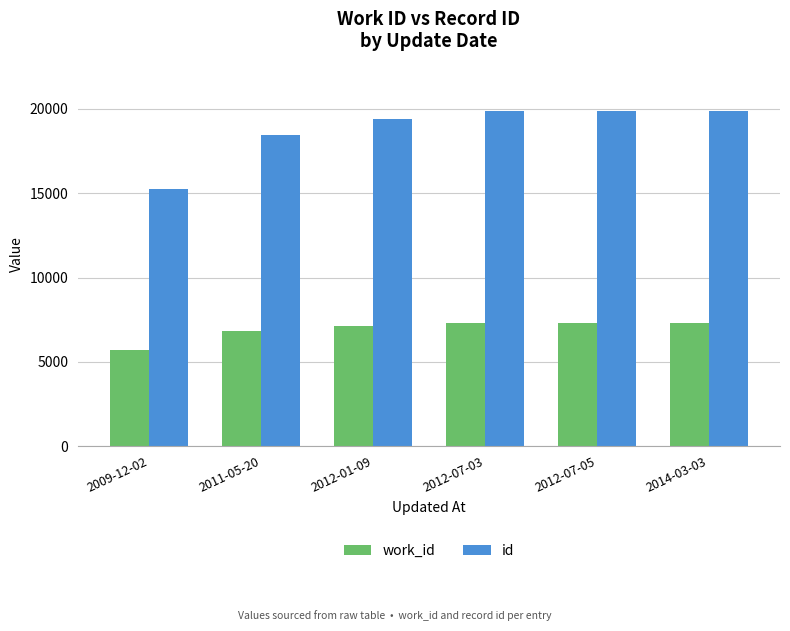

What is the sum of the id values at 2009-12-02 and 2012-07-05?

35131